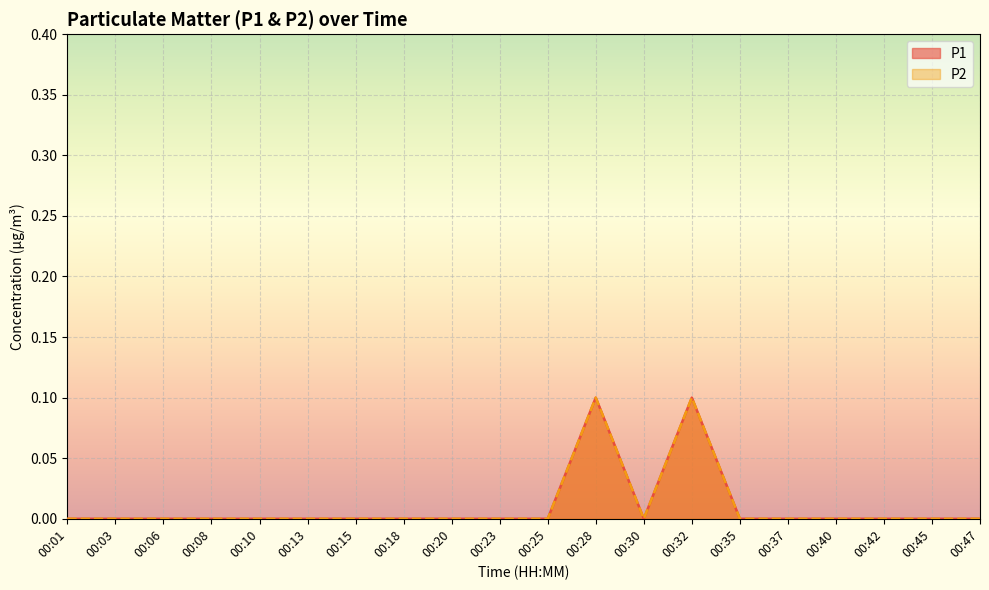

Reading left to right, extract all data points from this chart.

P1: 0.0	0.0	0.0	0.0	0.0	0.0	0.0	0.0	0.0	0.0	0.0	0.1	0.0	0.1	0.0	0.0	0.0	0.0	0.0	0.0
P2: 0.0	0.0	0.0	0.0	0.0	0.0	0.0	0.0	0.0	0.0	0.0	0.1	0.0	0.1	0.0	0.0	0.0	0.0	0.0	0.0